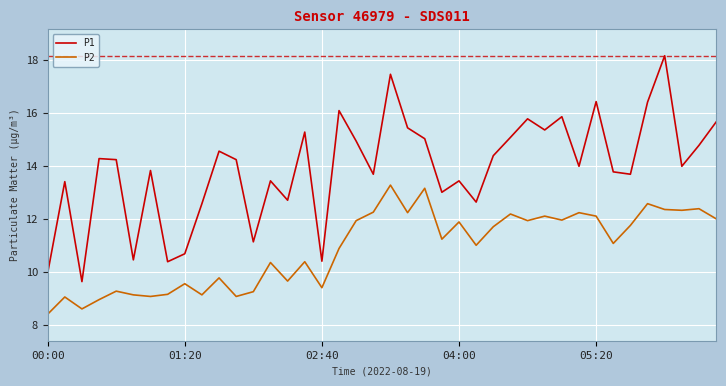

Which series has the largest range (max minus min)?

P1